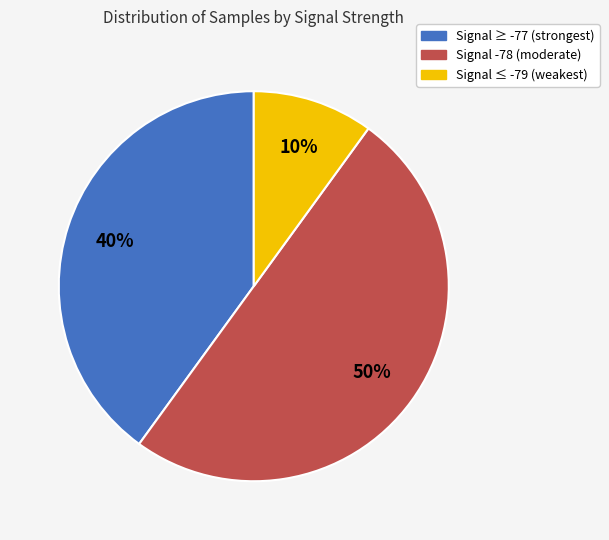

To the nearest percent, what is the difference between the largest and smallest slice percentages?

40%